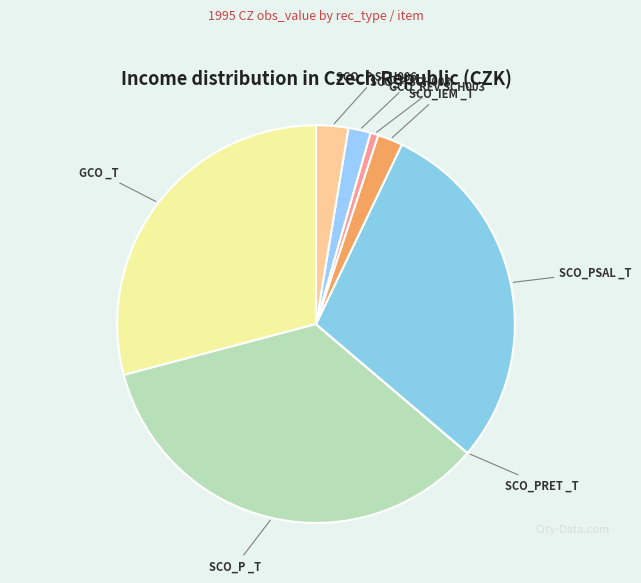

How many segments does this pie chart have?

8